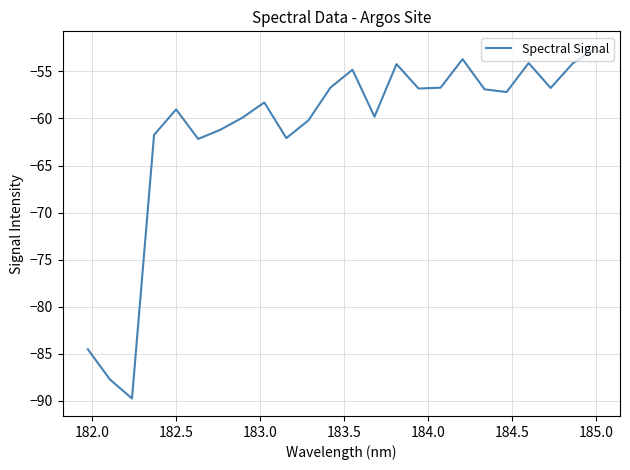

What is the greatest value displayed?

-52.6